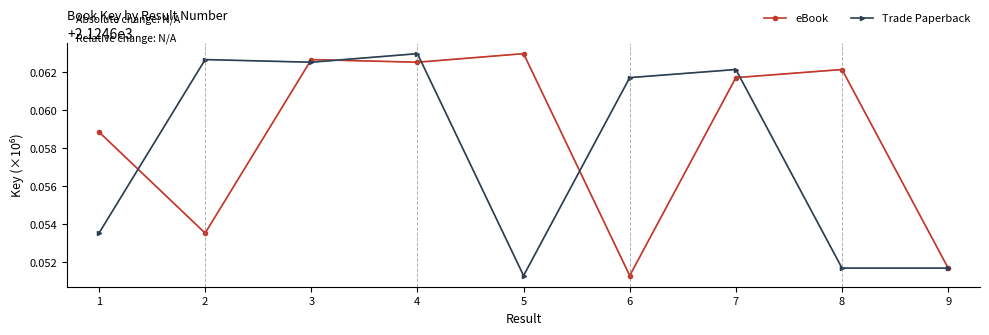

What are all the series names shown in the legend?

eBook, Trade Paperback